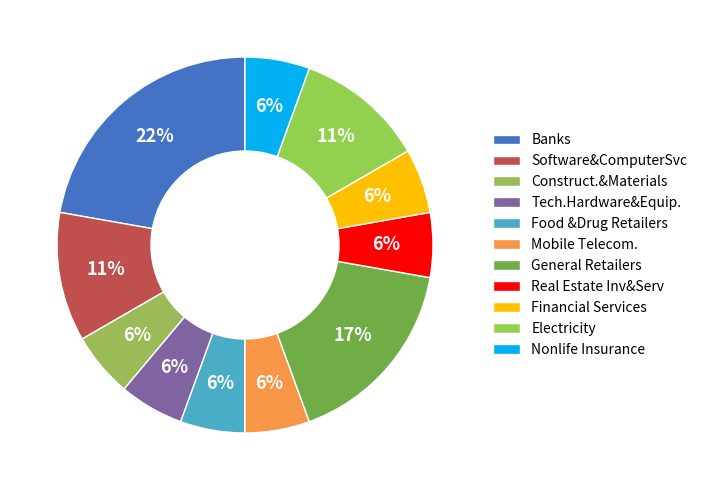

Does any single category account for the majority?

No